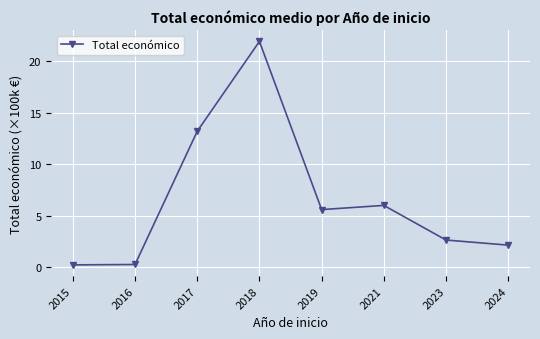

True or false: the data shows 0.2 at 2016.

True